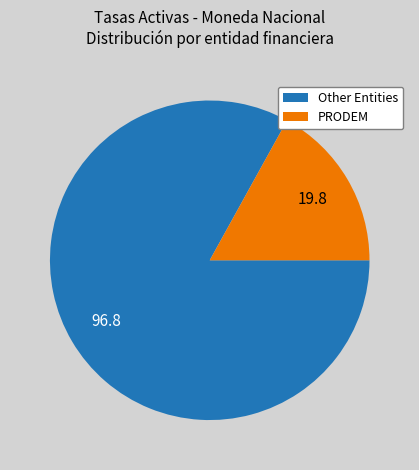

Rank the categories by value from highest to lowest.

Other Entities, PRODEM